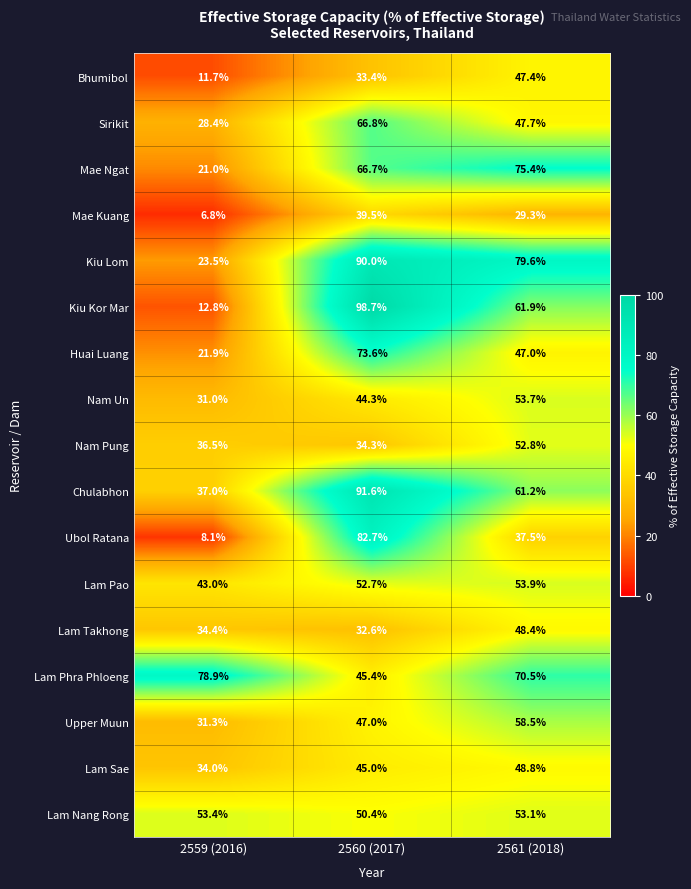

What is the sum of all Kiu Kor Mar values?

173.4